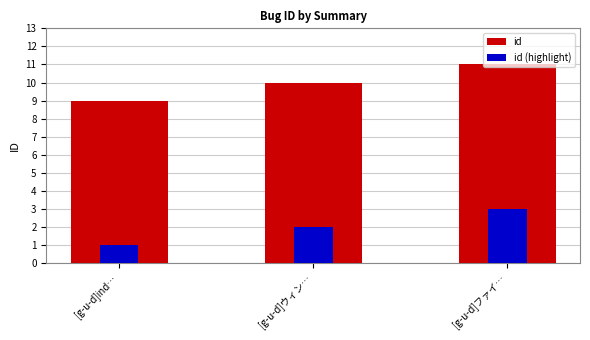

Is the value of id at [g-u-d]ind… greater than the value of id (highlight) at [g-u-d]ウィン…?

Yes